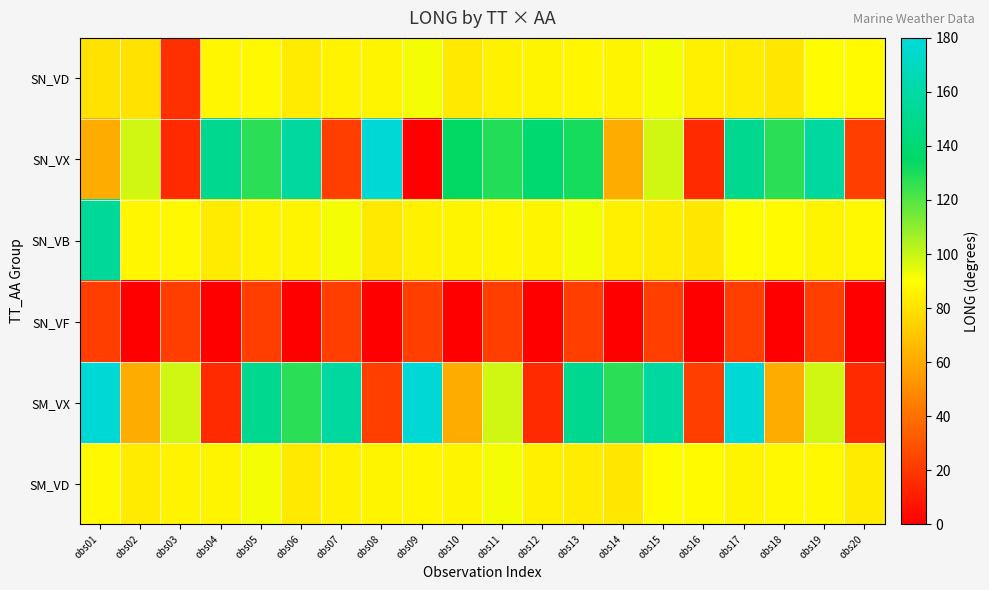

Reading left to right, what are all the values shown in this chart?

SN_VD: obs01=79.9	obs02=79.9	obs03=17.4	obs04=87.0	obs05=87.6	obs06=83.3	obs07=86.0	obs08=86.4	obs09=91.9	obs10=82.4	obs11=85.1	obs12=86.3	obs13=87.0	obs14=86.3	obs15=91.8	obs16=84.8	obs17=83.6	obs18=81.8	obs19=88.6	obs20=88.4
SN_VX: obs01=60.9	obs02=98.4	obs03=15.4	obs04=151.8	obs05=127.6	obs06=157.4	obs07=22.2	obs08=178.5	obs09=0.2	obs10=134.3	obs11=128.8	obs12=138.9	obs13=131.1	obs14=60.9	obs15=98.4	obs16=15.4	obs17=151.8	obs18=127.6	obs19=157.4	obs20=22.2
SN_VB: obs01=155.0	obs02=87.0	obs03=87.6	obs04=83.3	obs05=86.0	obs06=86.4	obs07=91.9	obs08=82.4	obs09=85.1	obs10=86.3	obs11=87.0	obs12=86.3	obs13=91.8	obs14=84.8	obs15=83.6	obs16=81.8	obs17=88.6	obs18=88.4	obs19=86.4	obs20=87.7
SN_VF: obs01=22.2	obs02=0.2	obs03=22.2	obs04=0.2	obs05=22.2	obs06=0.2	obs07=22.2	obs08=0.2	obs09=22.2	obs10=0.2	obs11=22.2	obs12=0.2	obs13=22.2	obs14=0.2	obs15=22.2	obs16=0.2	obs17=22.2	obs18=0.2	obs19=22.2	obs20=0.2
SM_VX: obs01=178.5	obs02=60.9	obs03=98.4	obs04=15.4	obs05=151.8	obs06=127.6	obs07=157.4	obs08=22.2	obs09=178.5	obs10=60.9	obs11=98.4	obs12=15.4	obs13=151.8	obs14=127.6	obs15=157.4	obs16=22.2	obs17=178.5	obs18=60.9	obs19=98.4	obs20=15.4
SM_VD: obs01=87.6	obs02=83.3	obs03=86.0	obs04=86.4	obs05=91.9	obs06=82.4	obs07=85.1	obs08=86.3	obs09=87.0	obs10=86.3	obs11=91.8	obs12=84.8	obs13=83.6	obs14=81.8	obs15=88.6	obs16=88.4	obs17=86.4	obs18=87.7	obs19=87.6	obs20=83.3